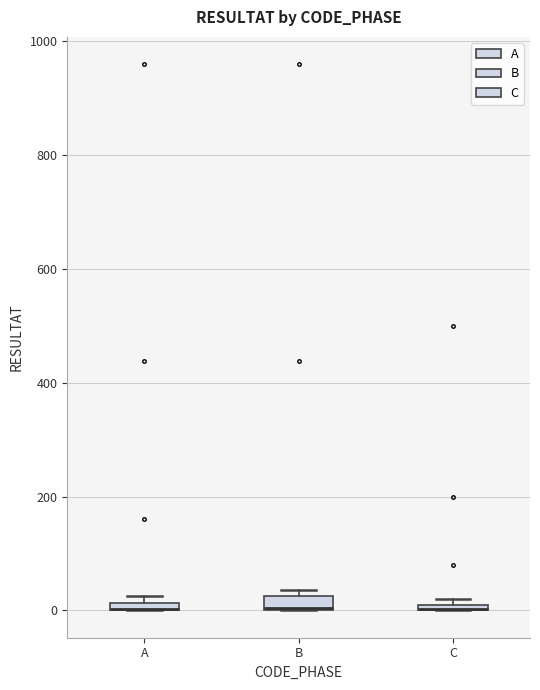

Where is the upper edge of the box for B on the y-axis? The values are not printed on the chart, so give them approximately, as read against the axis.

20